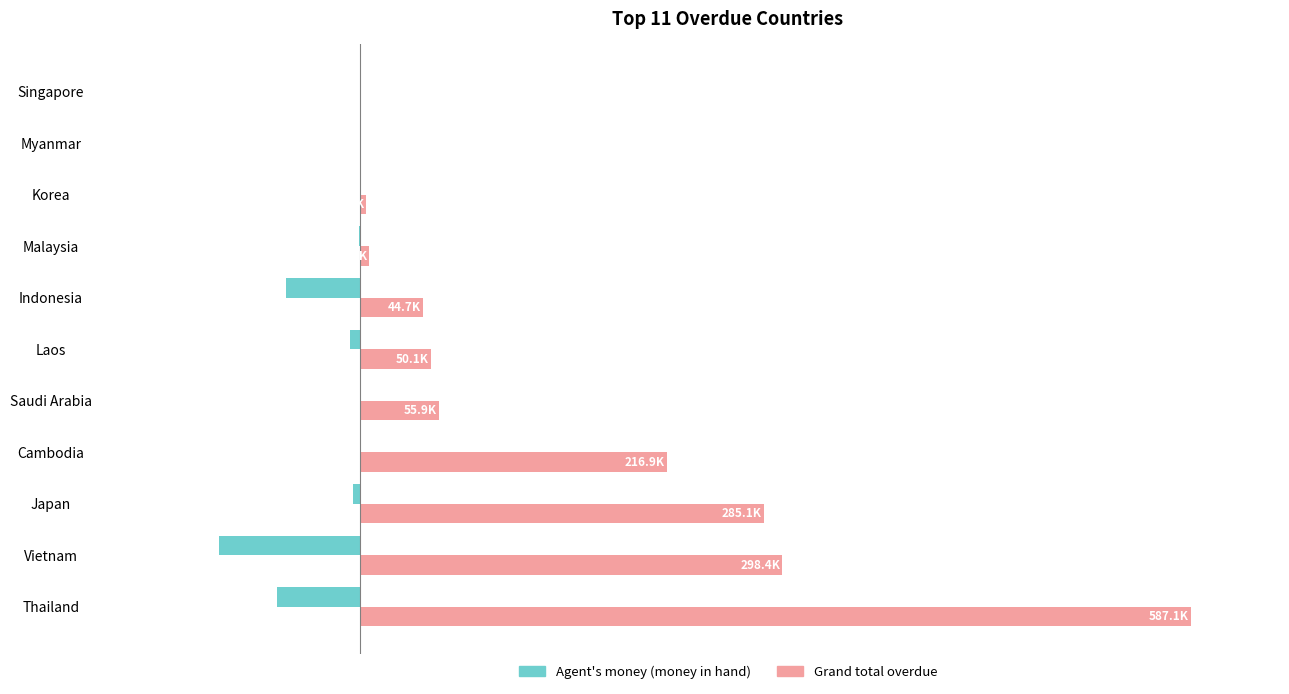

What are all the series names shown in the legend?

Agent's money (money in hand), Grand total overdue